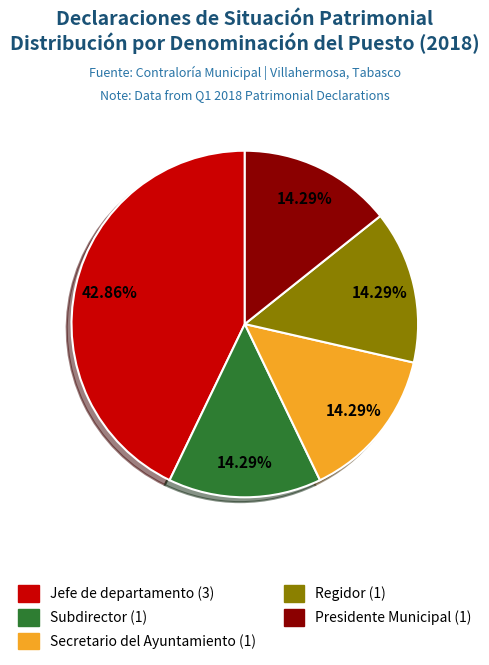

To the nearest percent, what is the difference between the largest and smallest slice percentages?

29%